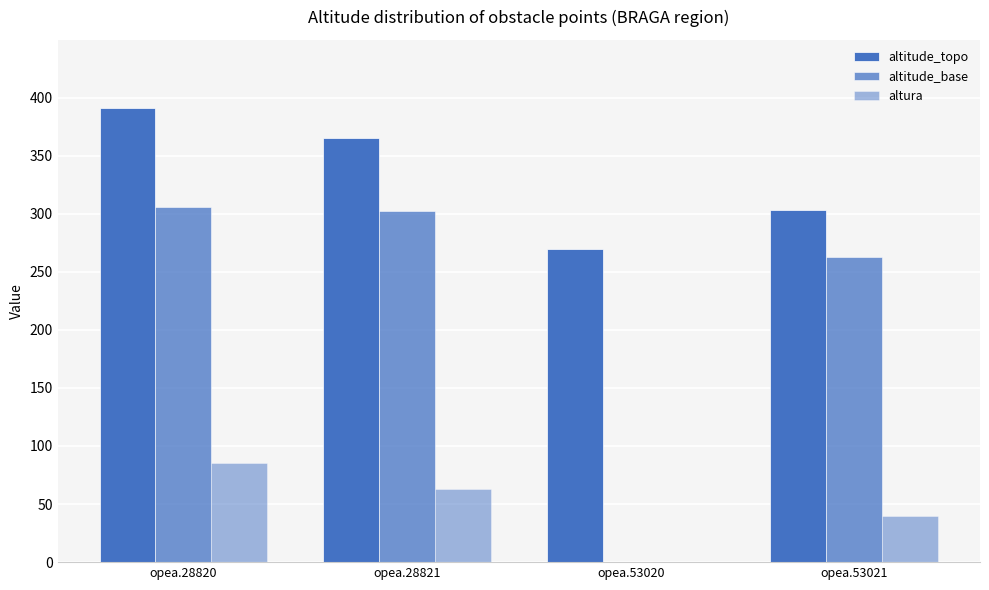

True or false: altitude_topo has a value of 365 at opea.28821.

True